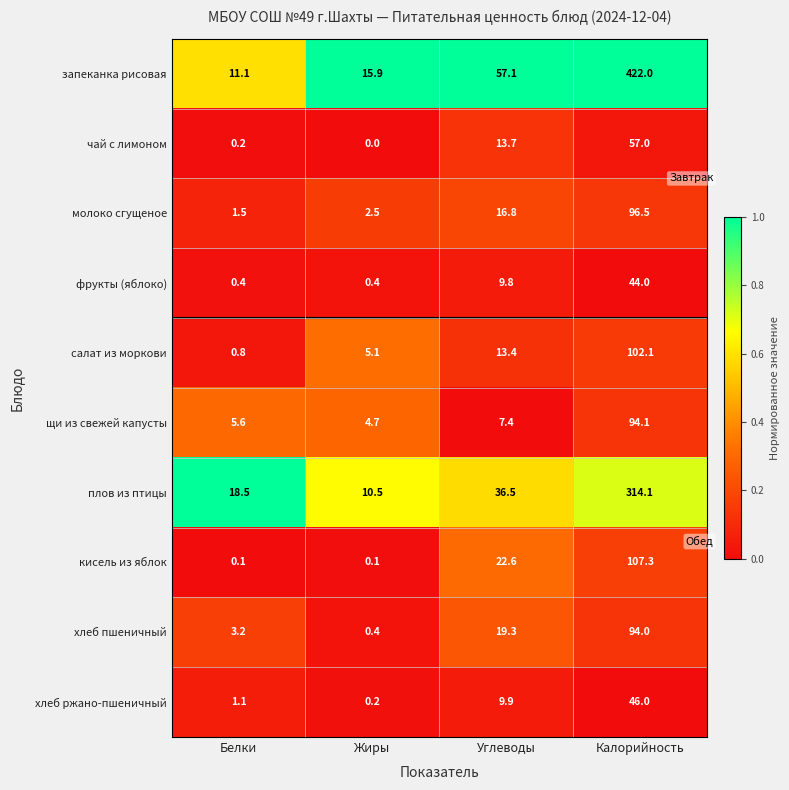

Where does the фрукты (яблоко) series first go above 9?

Углеводы